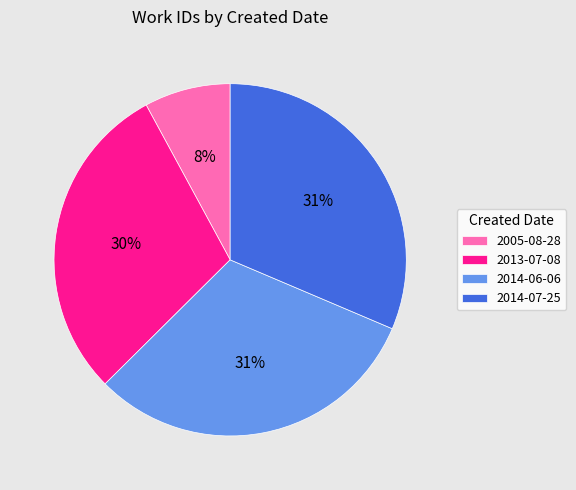

To the nearest percent, what percentage of the pie is 2014-06-06?

31%